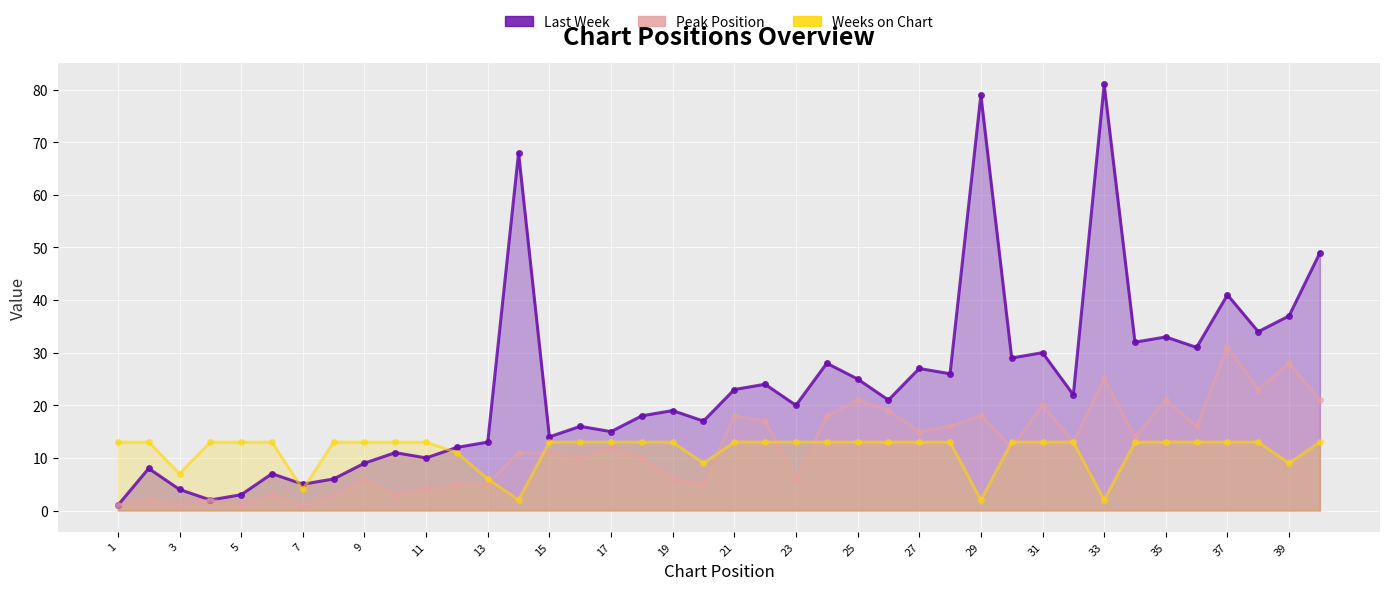

At which label is Last Week closest to 41?

37